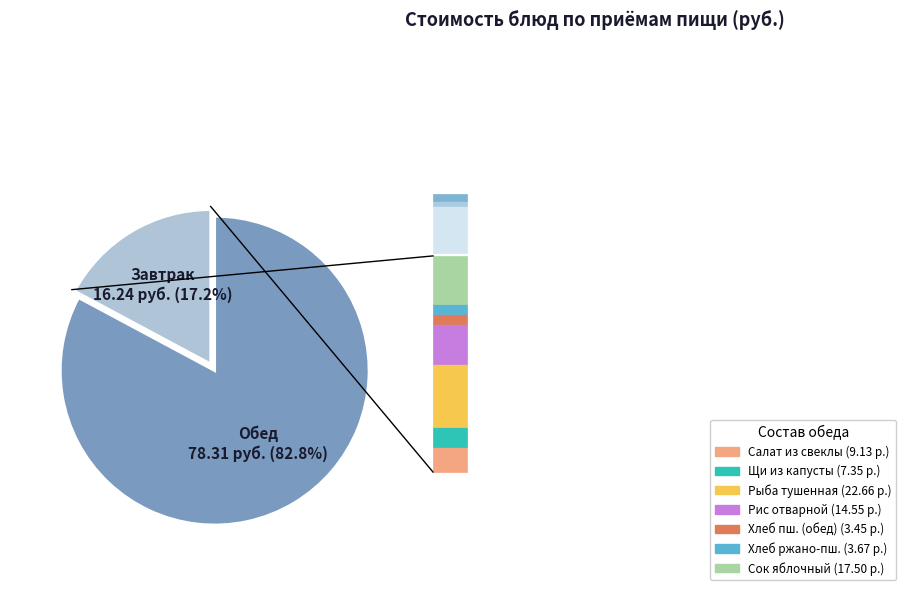

Is there any slice that represents more than half of the pie?

Yes